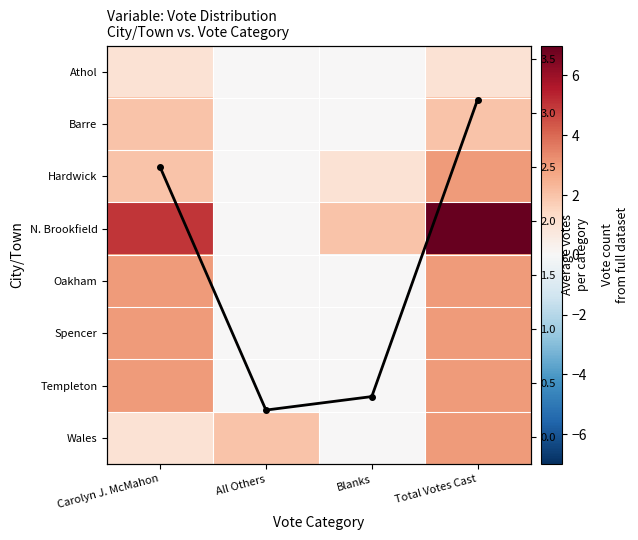

What is the approximate value of Athol at Total Votes Cast?

1.0